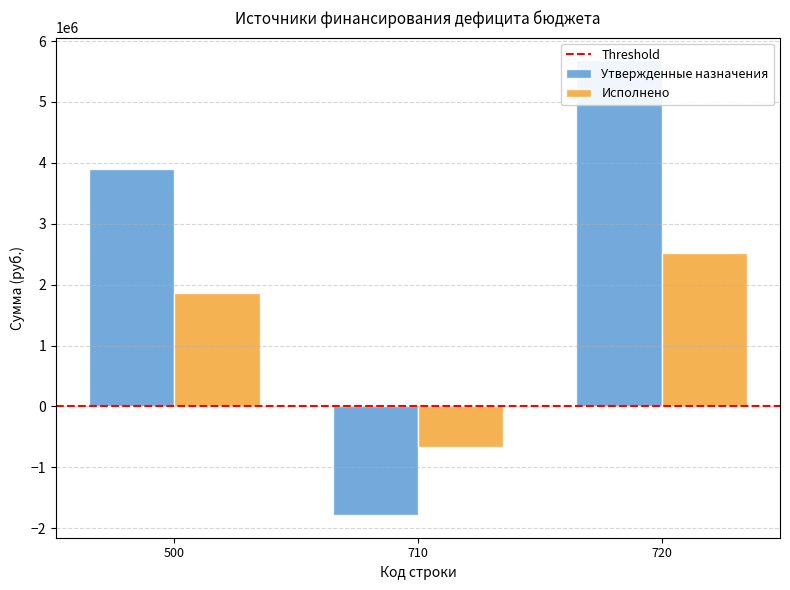

What is the difference between the Утвержденные назначения values at 500 and 710?

5683300.6